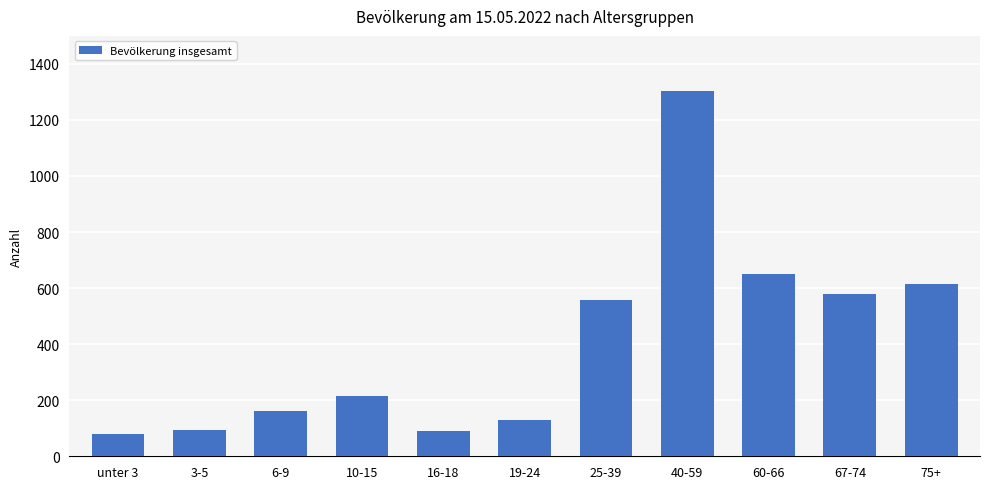

What is the ratio of the value at 10-15 to the value at 19-24?

1.7